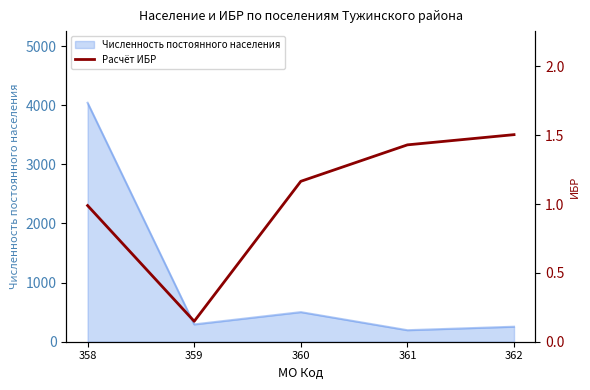

What is the ratio of the value at 361 to the value at 362?

1.0